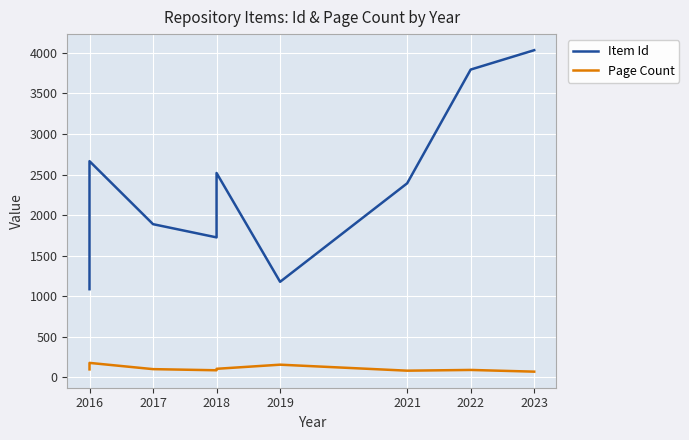

How many series are shown in this chart?

2